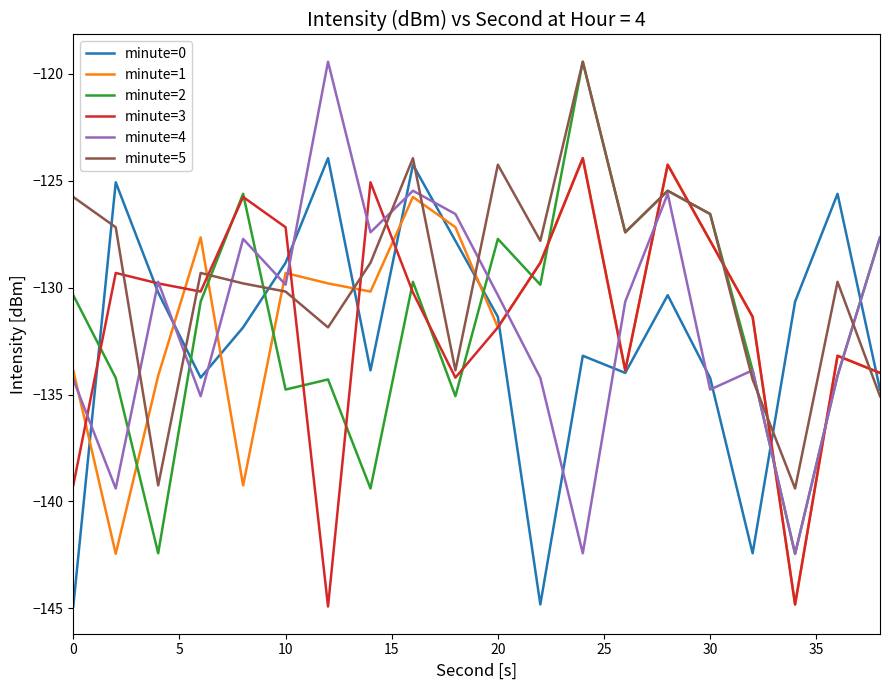

Does the chart display data point markers on the line(s)?

No